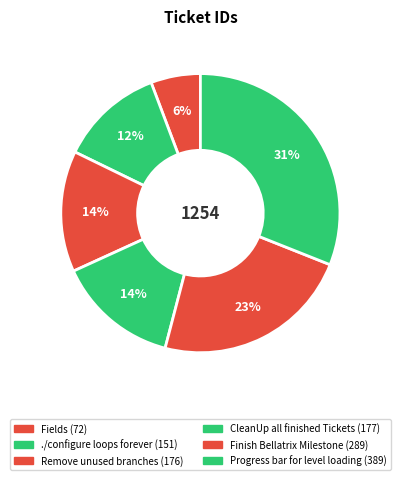

To the nearest percent, what is the difference between the largest and smallest slice percentages?

25%